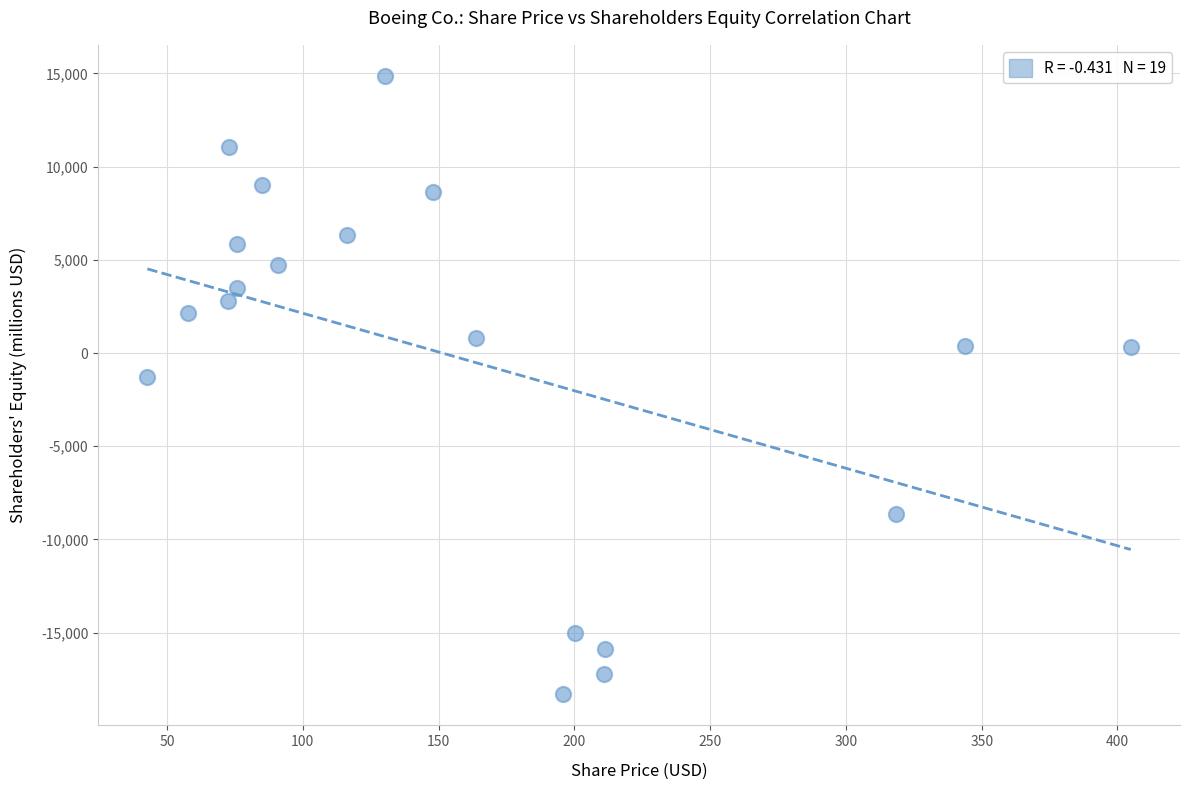

What is the range of Y values (max minus min)?

33191